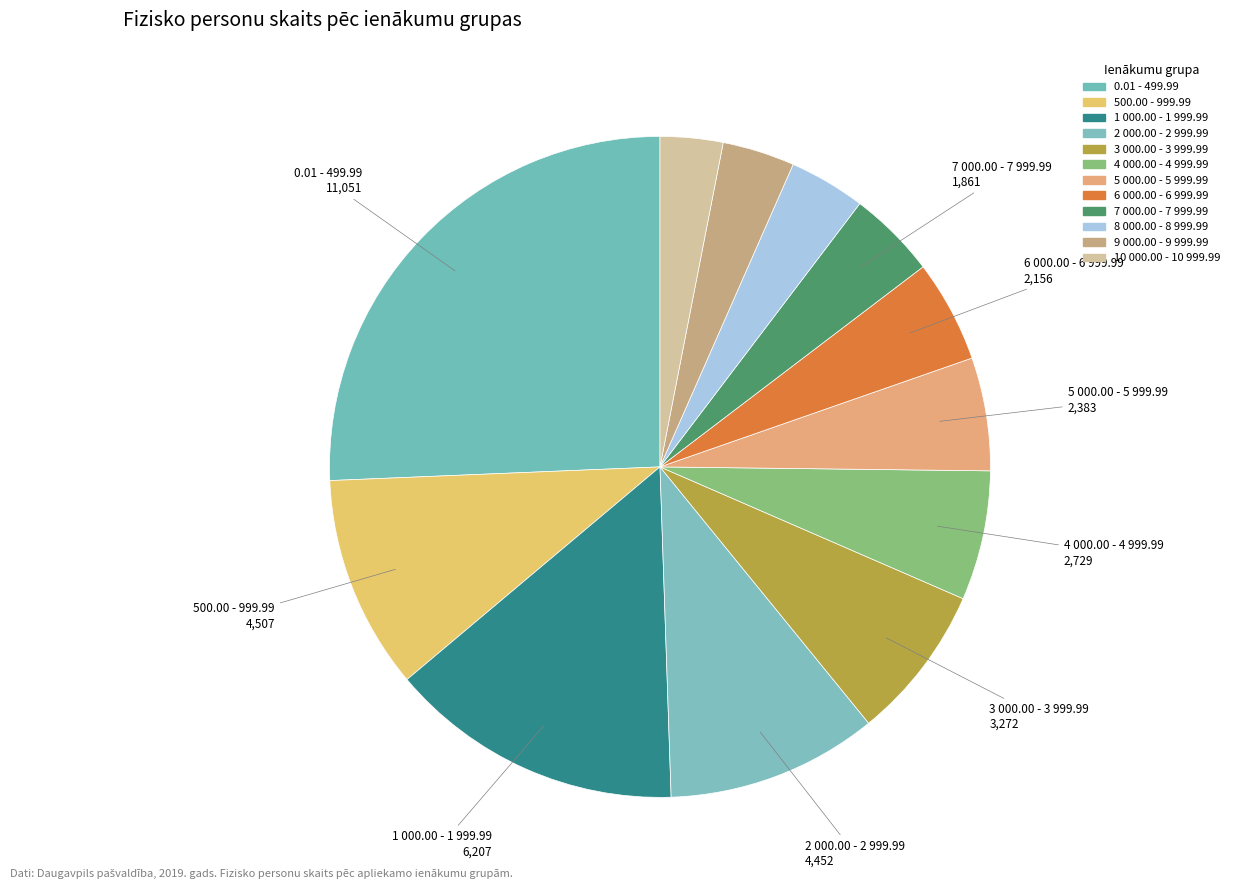

Do 8 000.00 - 8 999.99 and 3 000.00 - 3 999.99 together represent more than half of the pie?

No